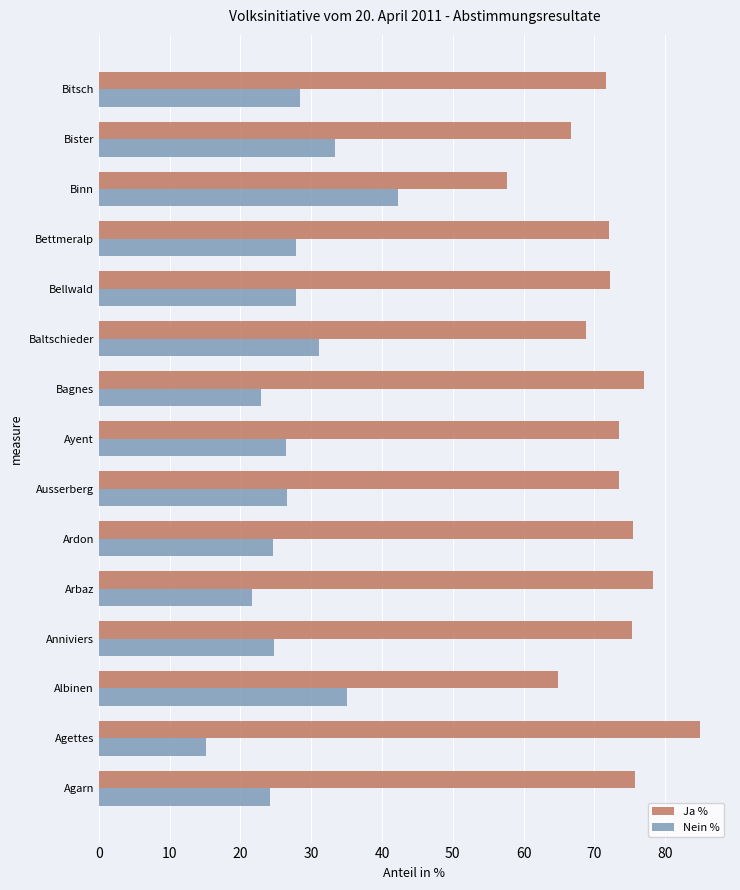

What is the spread (max minus min) of values at Bagnes?

54.1